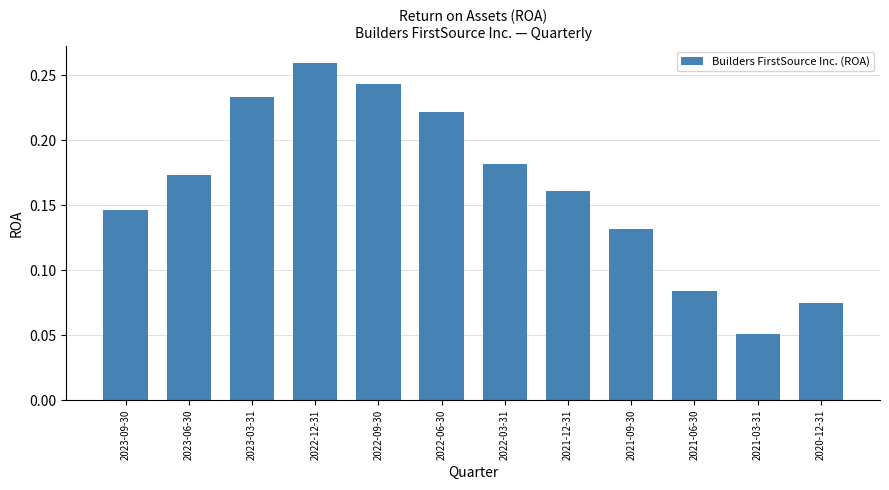

What is the label of the 6th bar from the left?

2022-06-30